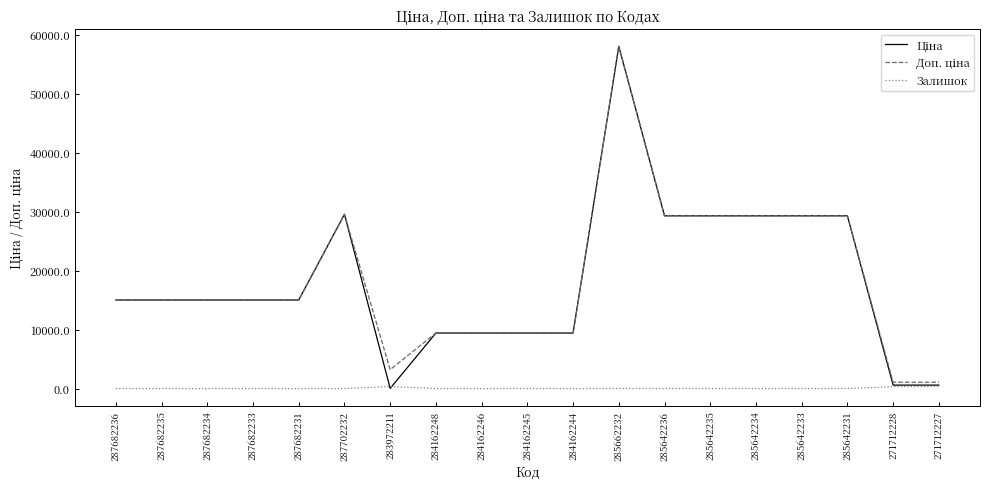

What is the spread (max minus min) of values at 287682234?

15019.2